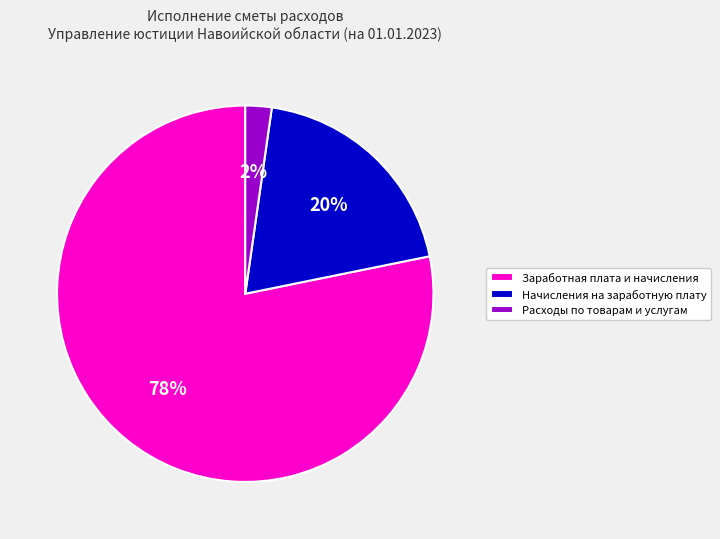

Count the number of slices in the pie.

3